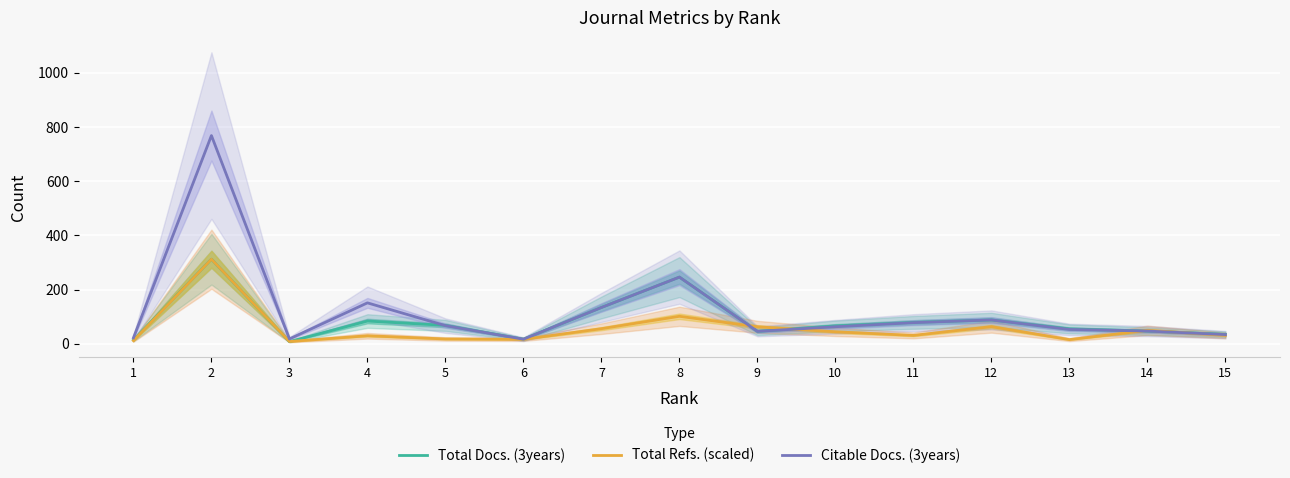

At which category is the sum across all series the highest?

2